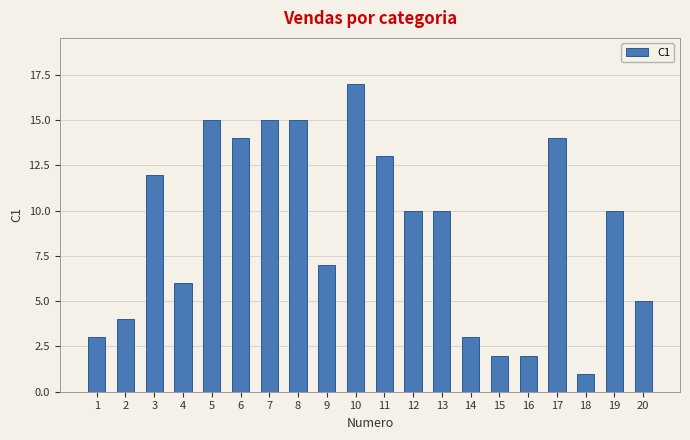

Does the chart contain any negative values?

No